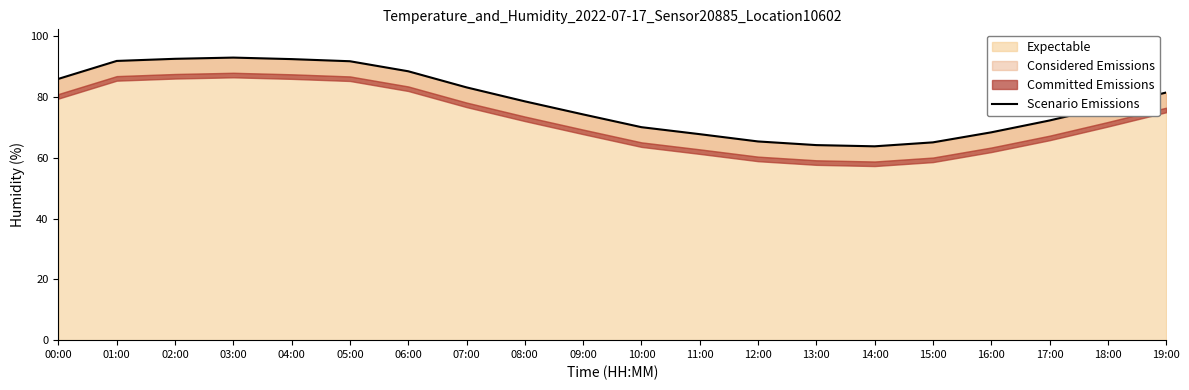

The value at 04:00 is 43.7. True or false?

False